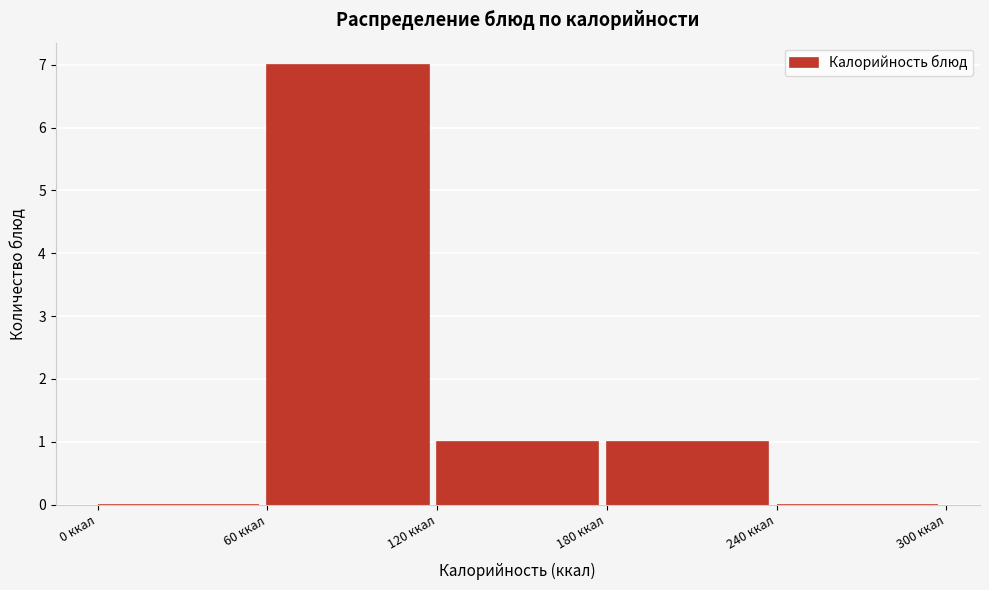

Reading left to right, list every bar in this chart as the range it spans on the x-axis followed by its height. The values are not printed on the chart, so give them approximately, as read against the axis.

0 to 60: 0
60 to 120: 7
120 to 180: 1
180 to 240: 1
240 to 300: 0